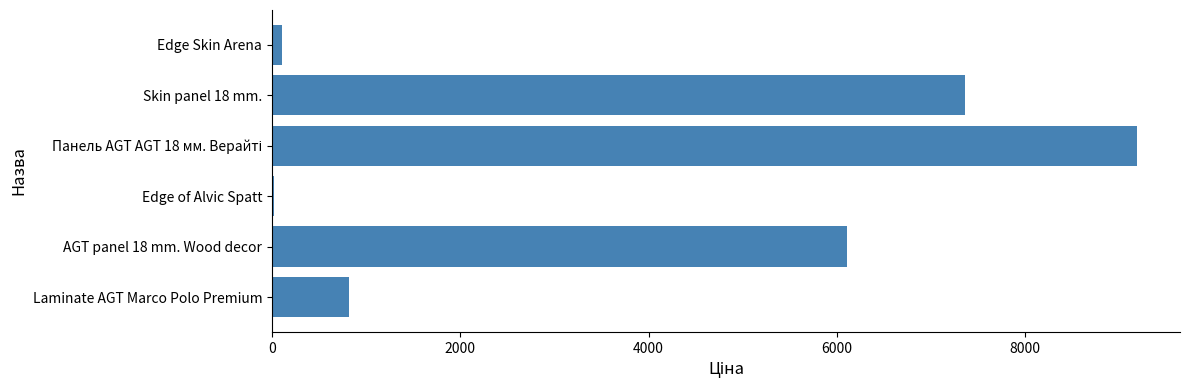

How many distinct data groups are displayed?

1